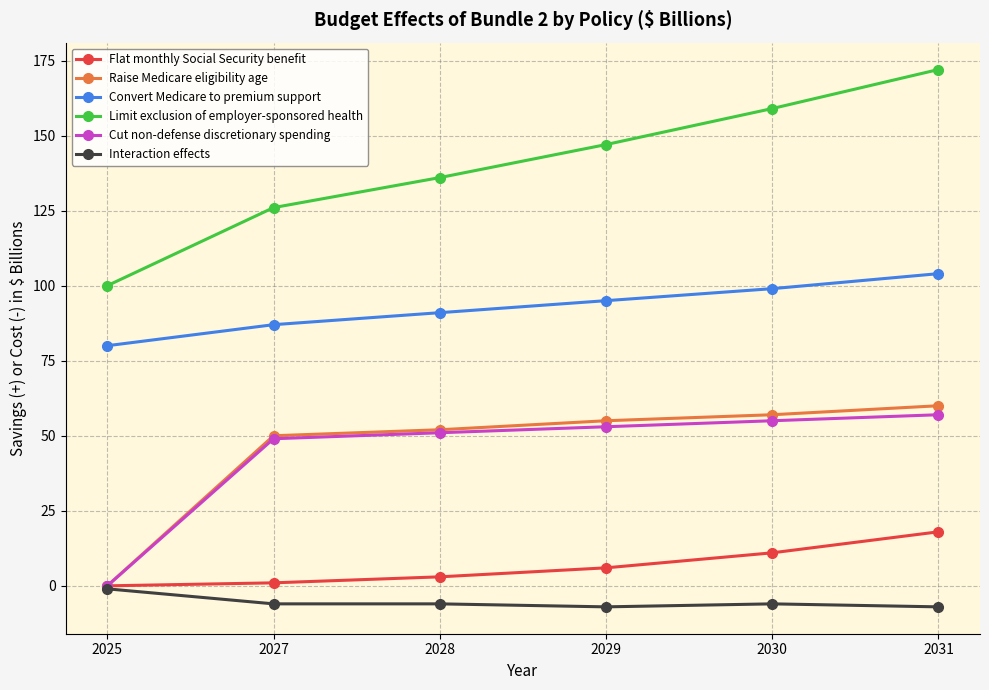

Does the chart display data point markers on the line(s)?

Yes